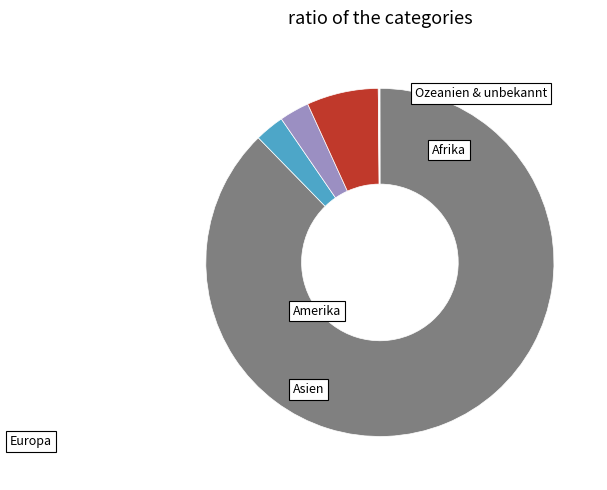

Count the number of slices in the pie.

6